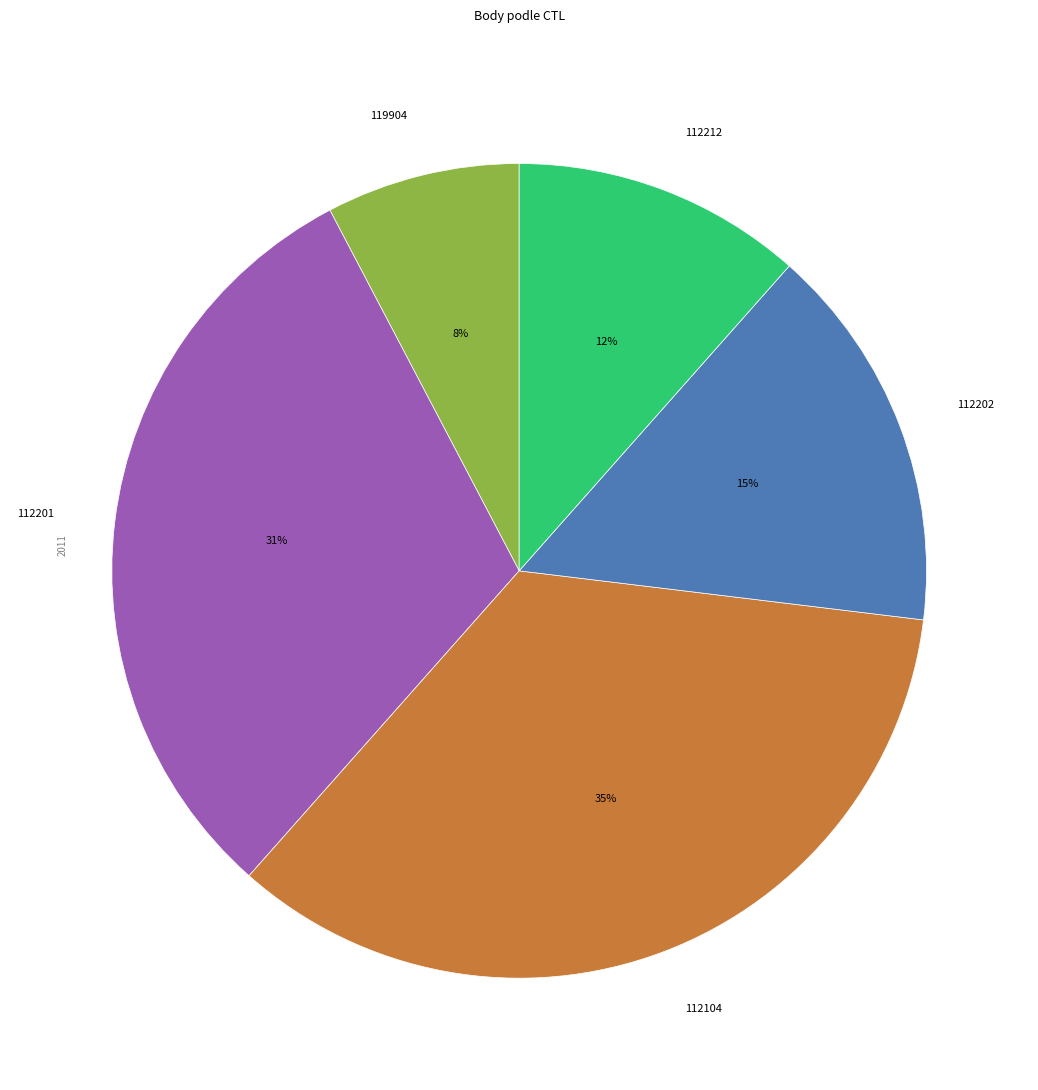

The 112202 slice represents 24% of the pie. True or false?

False